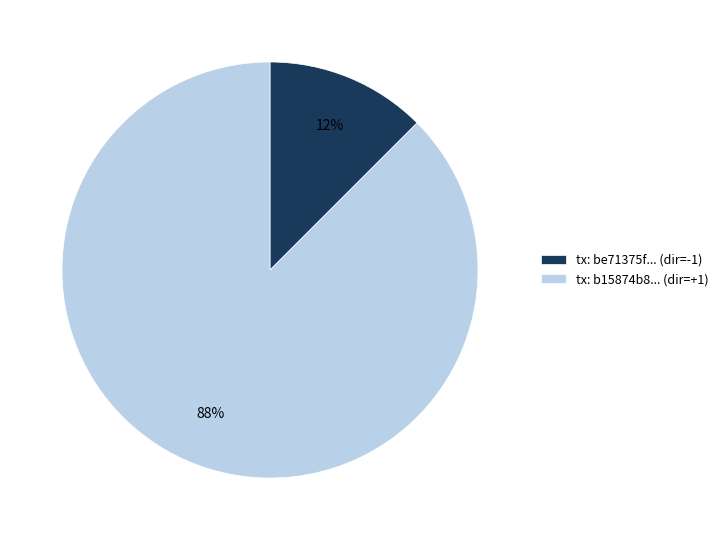

Count the number of slices in the pie.

2